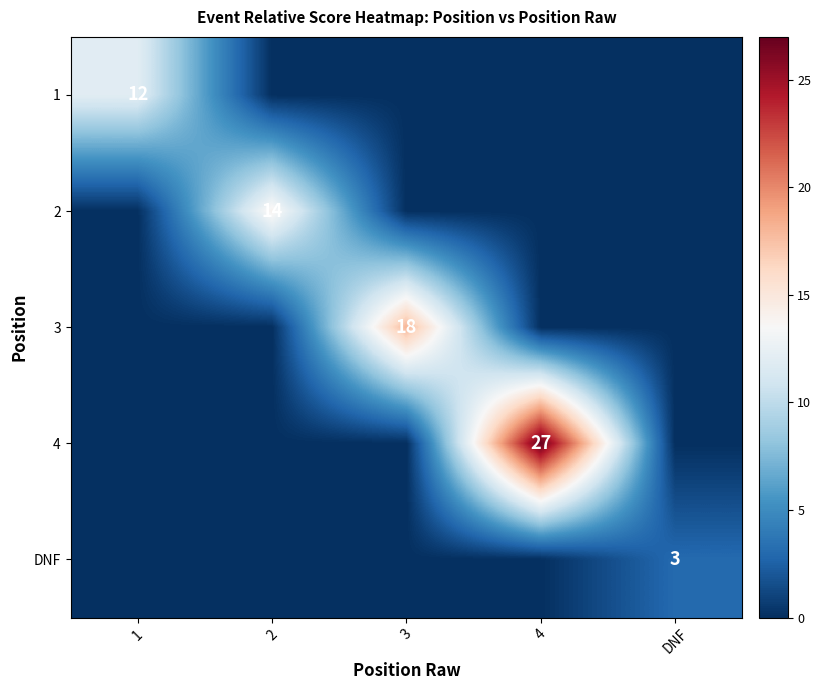

True or false: 2 has a value of 8 at 2.

False